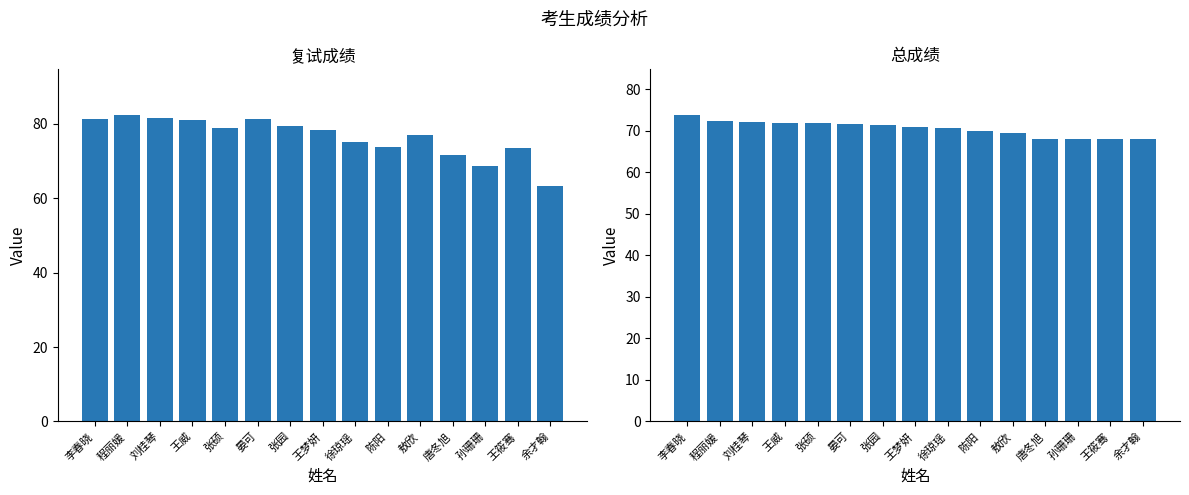

Does the chart contain stacked bars?

No